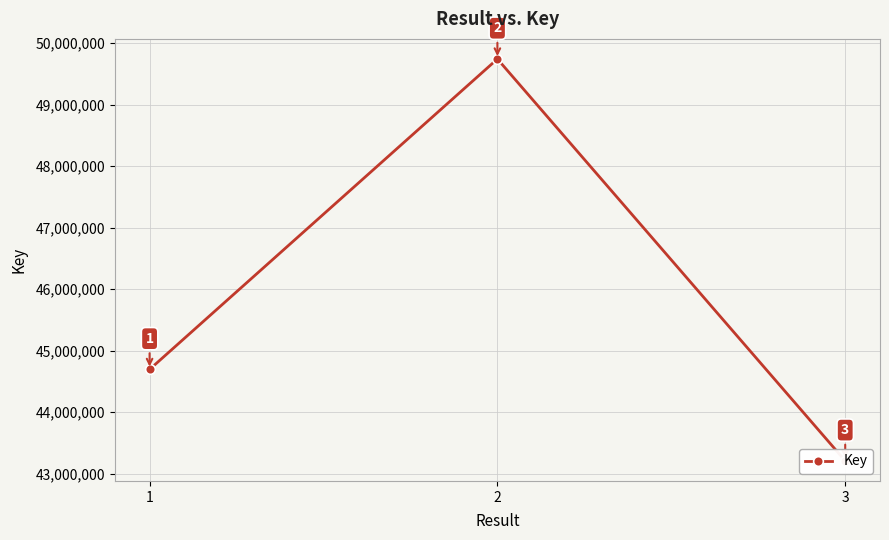

What is the average value?

45882131